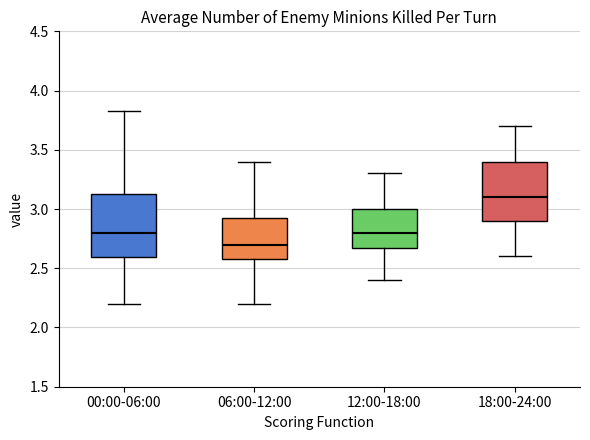

Which box's median line is the lowest?

06:00-12:00